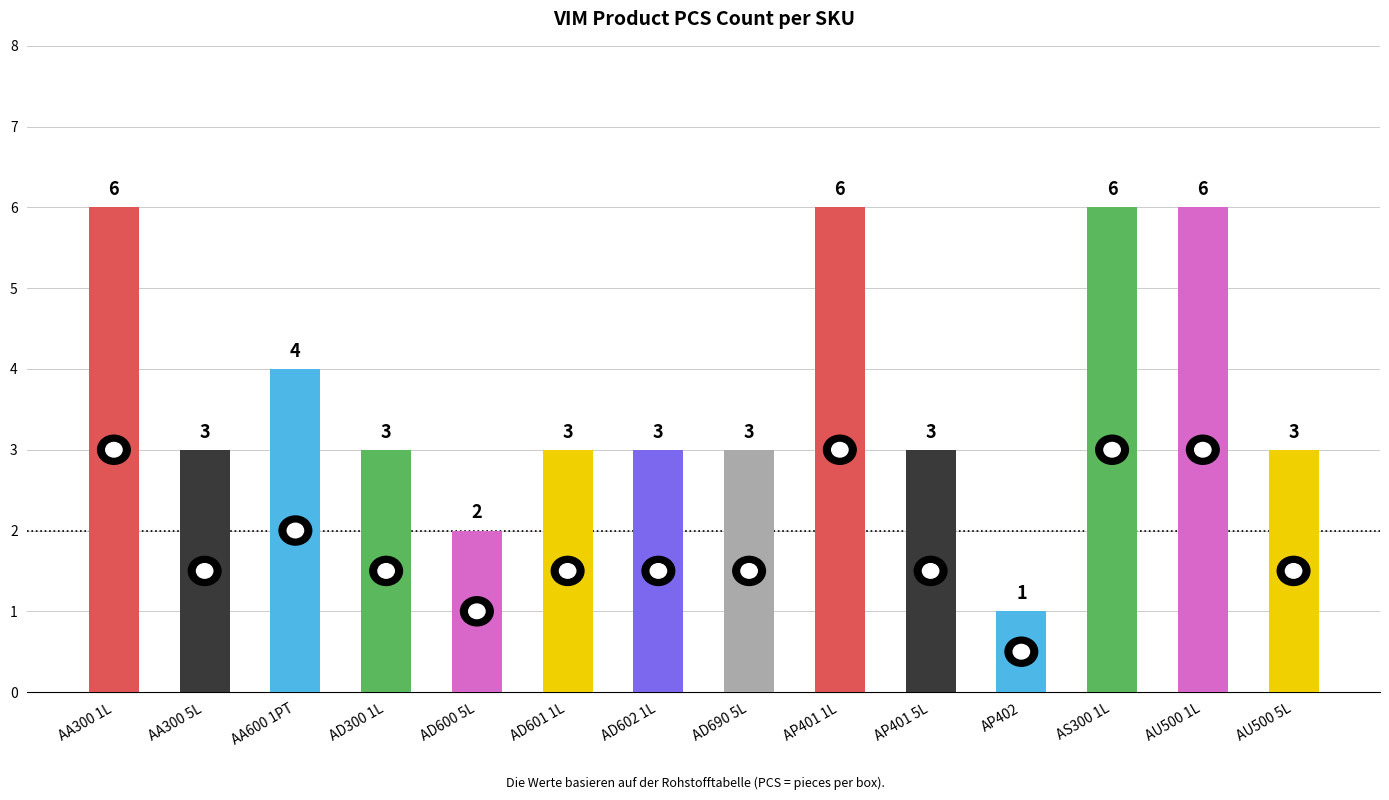

Are the bars horizontal?

No